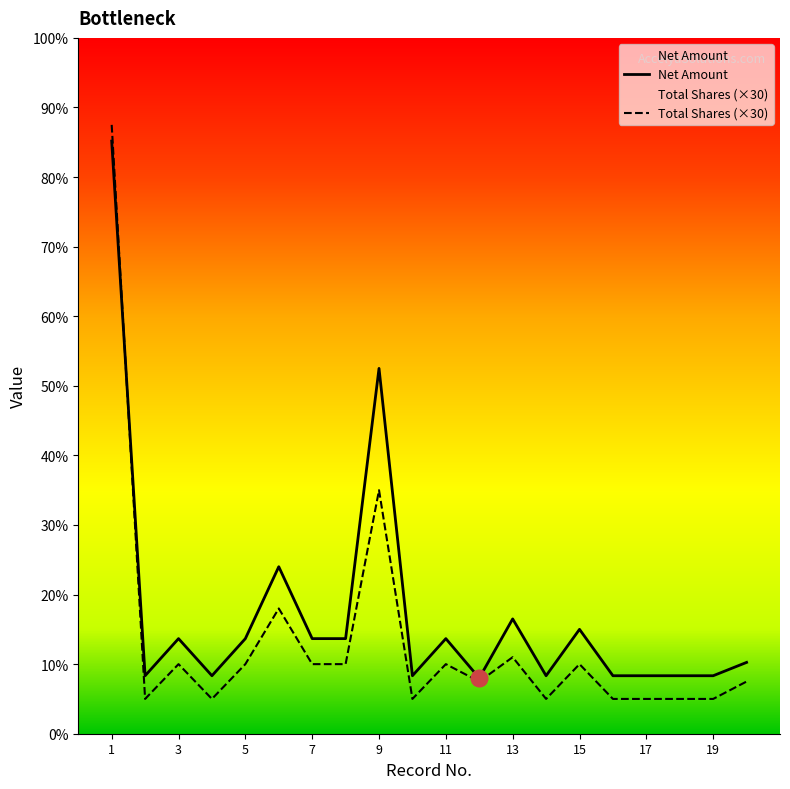

What is the difference between the maximum and minimum values in the Total Shares (×30) series?

24750